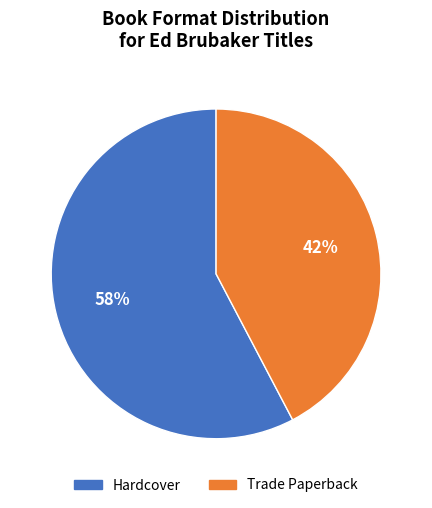

Rank the categories by value from highest to lowest.

Hardcover, Trade Paperback